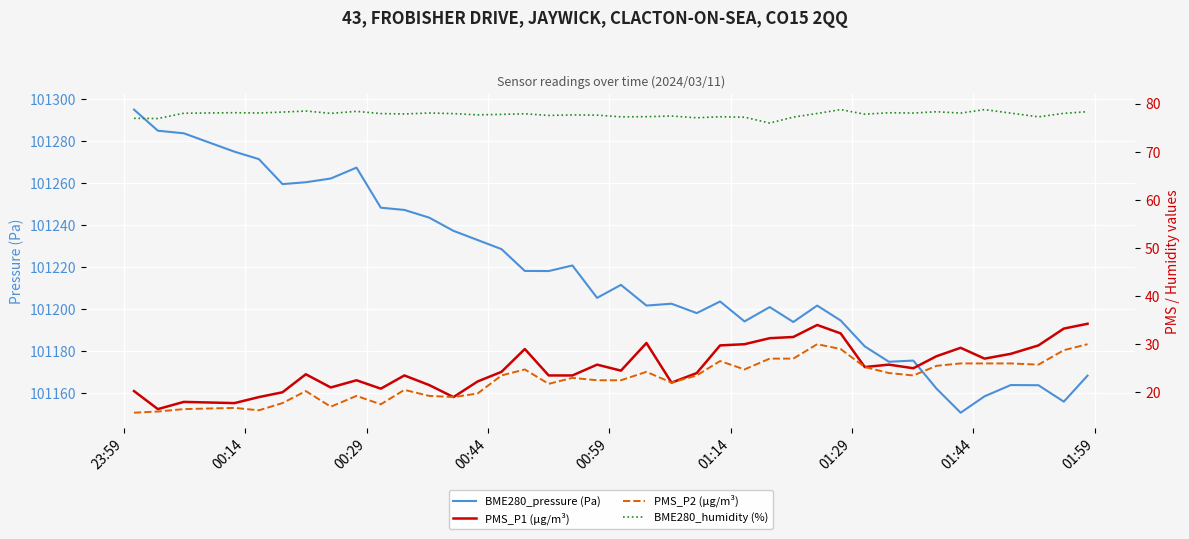

True or false: PMS_P1 (µg/m³) and PMS_P2 (µg/m³) intersect in this chart.

False